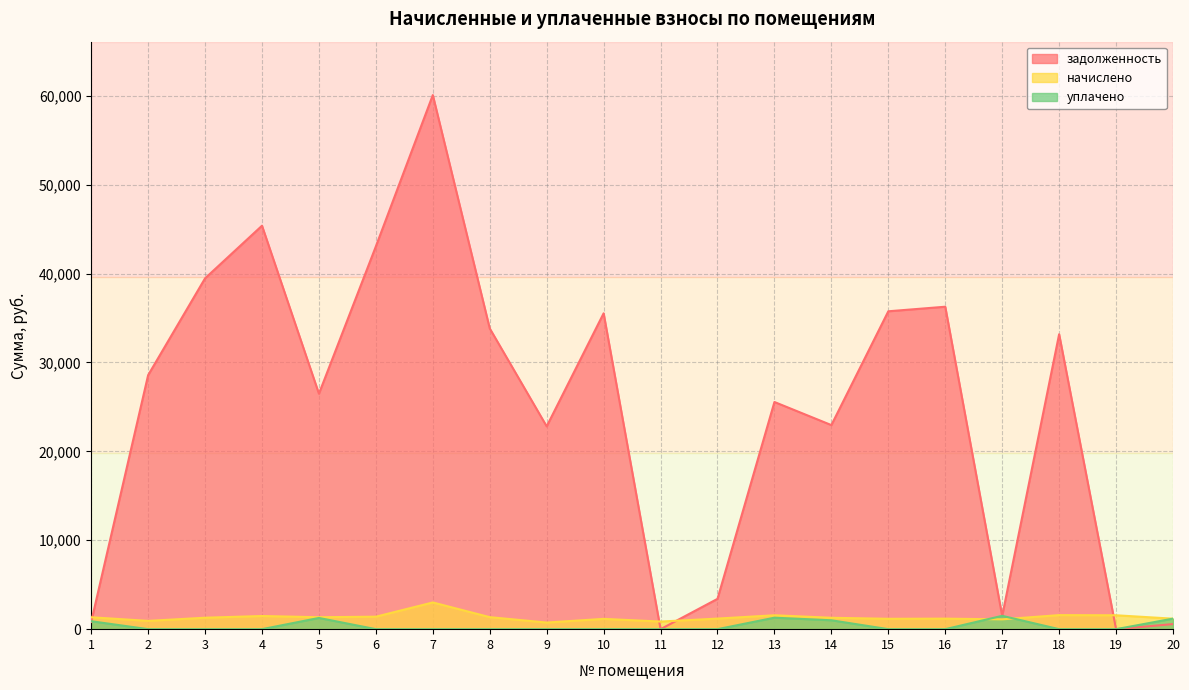

Which category has the highest value across all series?

7